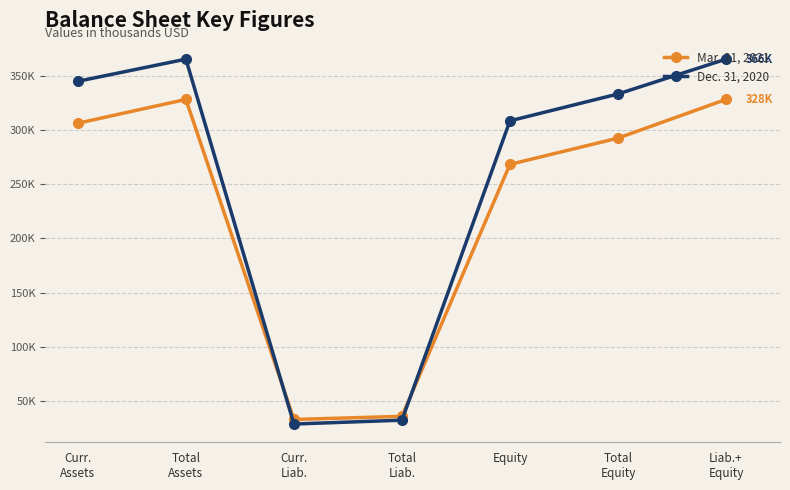

What are all the series names shown in the legend?

Mar. 31, 2021, Dec. 31, 2020